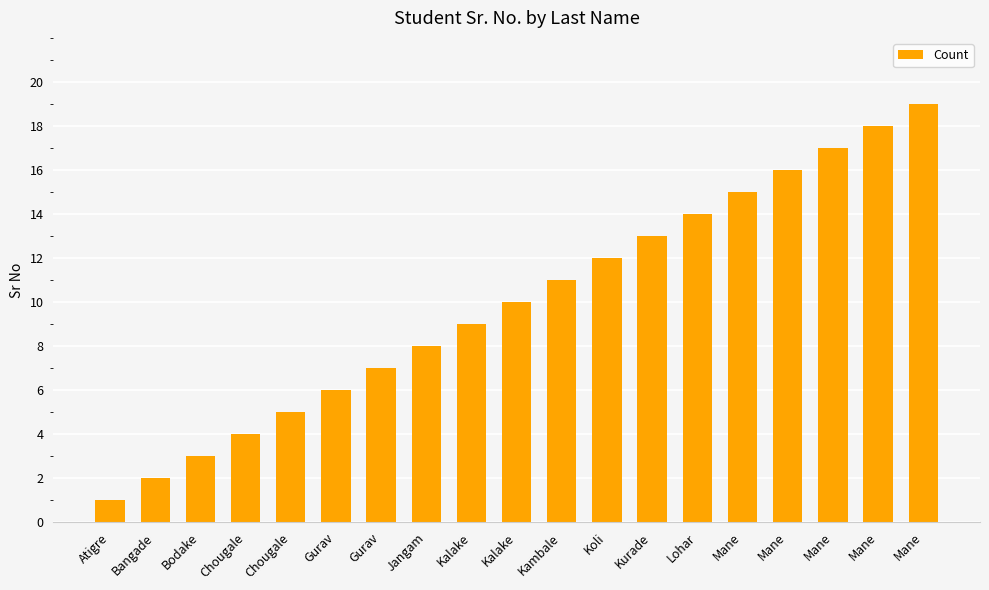

Reading left to right, list all the values displayed in this chart.

Atigre=1	Bangade=2	Bodake=3	Chougale=4	Chougale=5	Gurav=6	Gurav=7	Jangam=8	Kalake=9	Kalake=10	Kambale=11	Koli=12	Kurade=13	Lohar=14	Mane=15	Mane=16	Mane=17	Mane=18	Mane=19